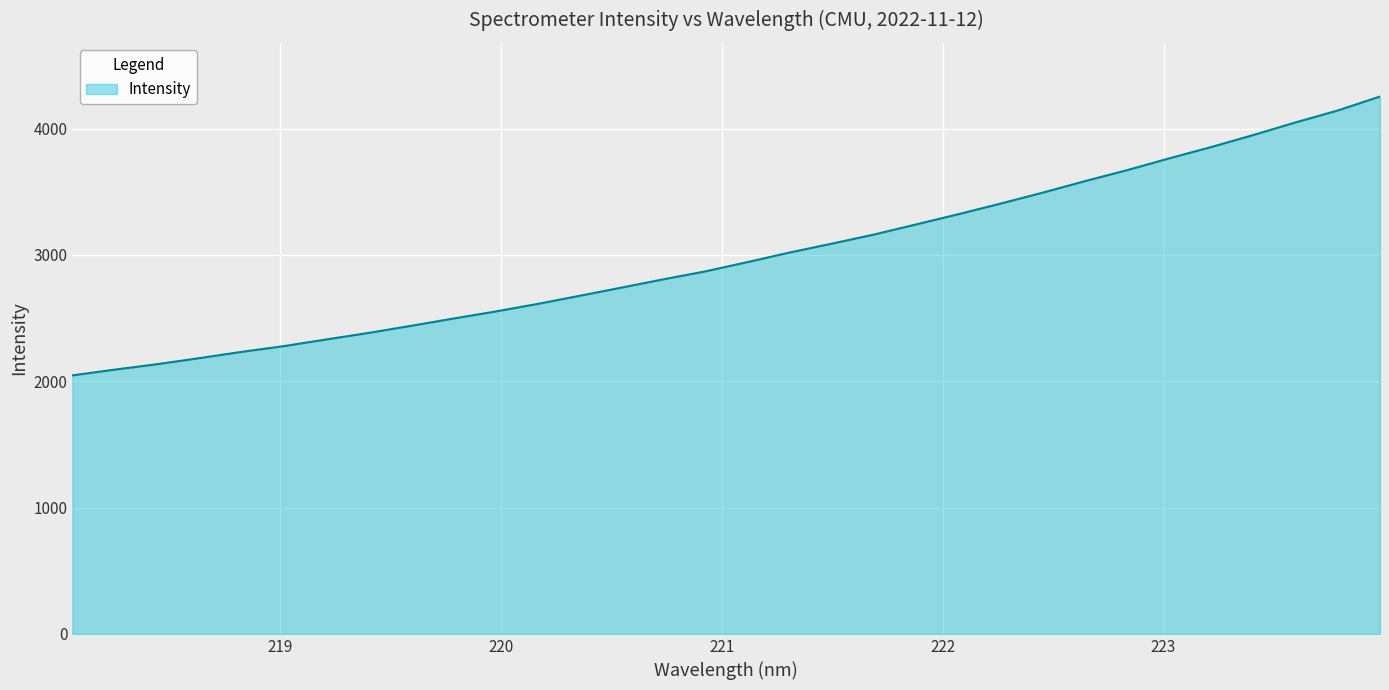

How many values exceed 2943?

16